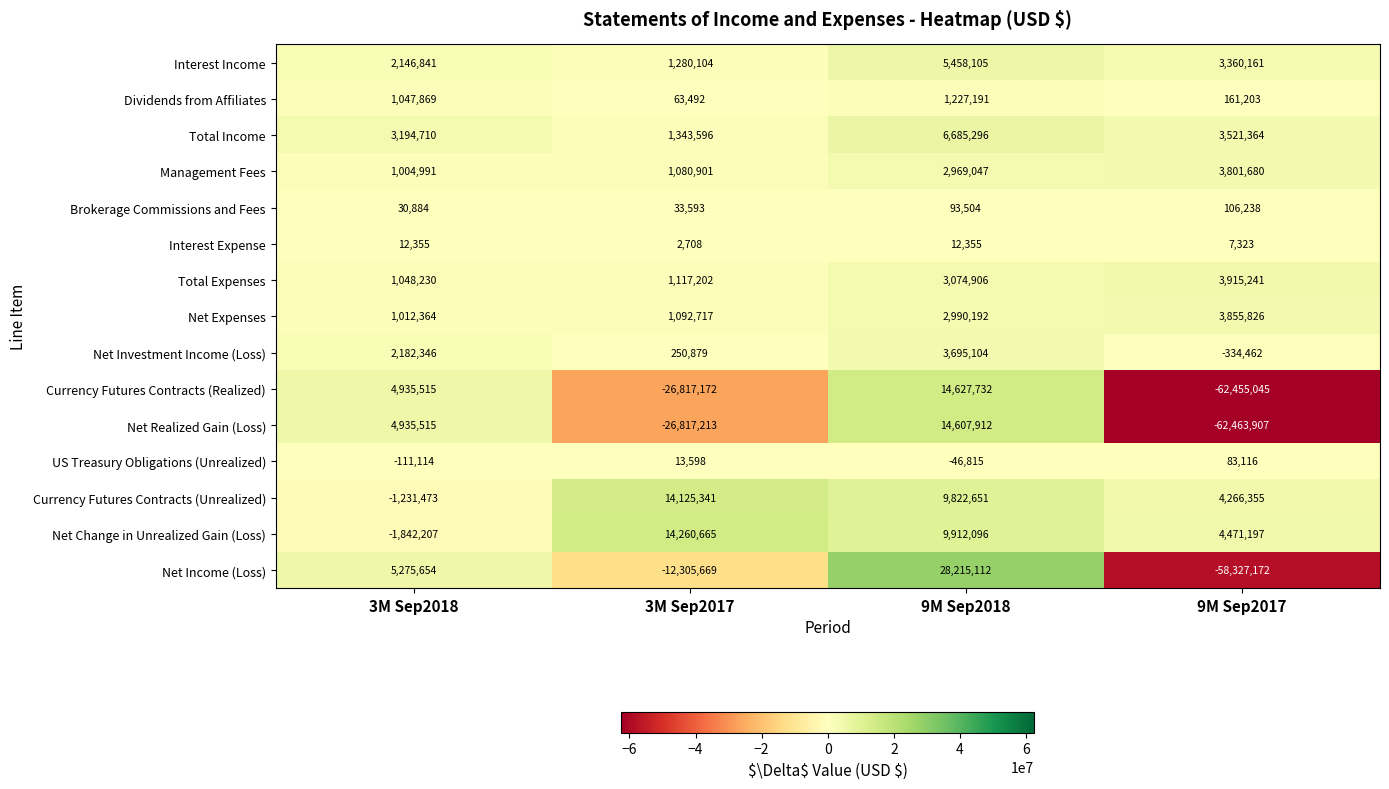

At which category is the sum across all series the highest?

9M Sep2018